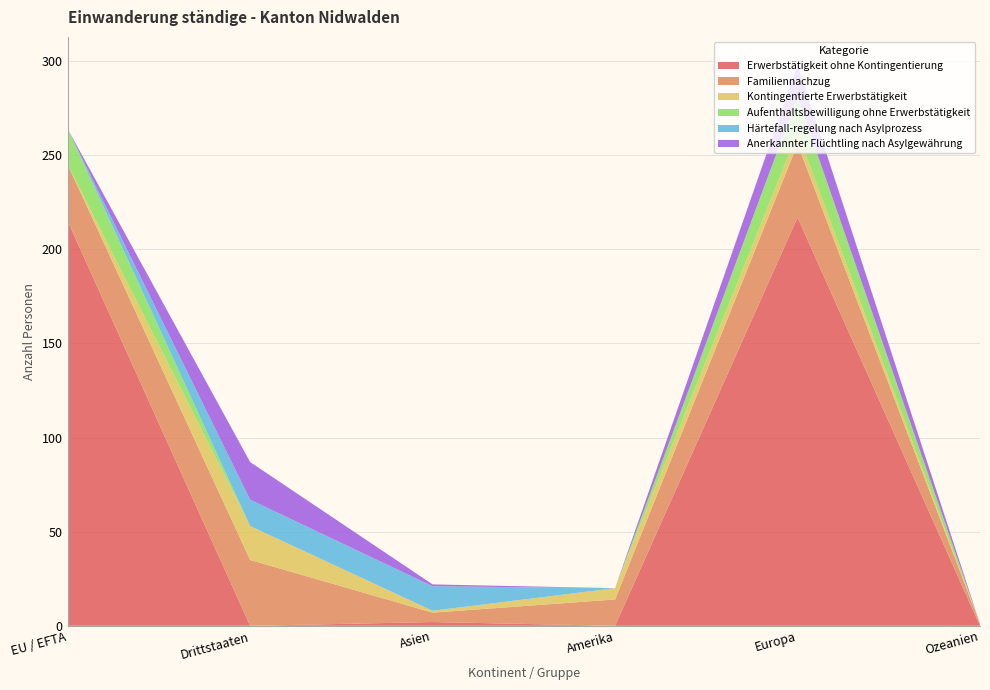

Reading left to right, what are all the values shown in this chart?

Erwerbstätigkeit ohne Kontingentierung: 215	0	2	0	217	0
Familiennachzug: 30	35	5	14	39	1
Kontingentierte Erwerbstätigkeit: 0	18	1	6	6	0
Aufenthaltsbewilligung ohne Erwerbstätigkeit: 19	0	0	0	19	0
Härtefall-regelung nach Asylprozess: 0	14	13	0	0	0
Anerkannter Flüchtling nach Asylgewährung: 0	20	1	0	17	0